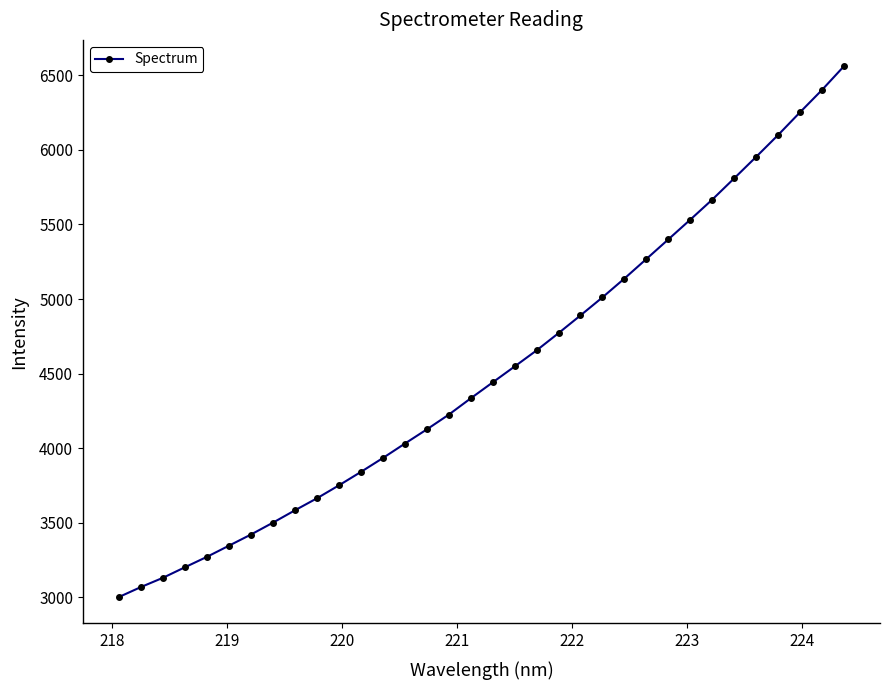

How many distinct data groups are displayed?

1